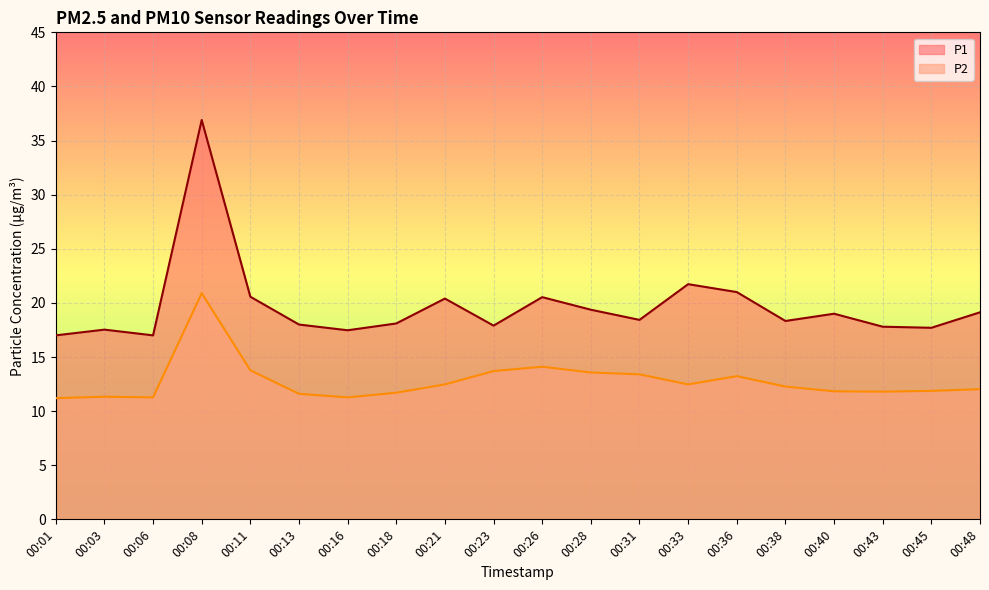

Where does the P1 series first go above 18?

00:08